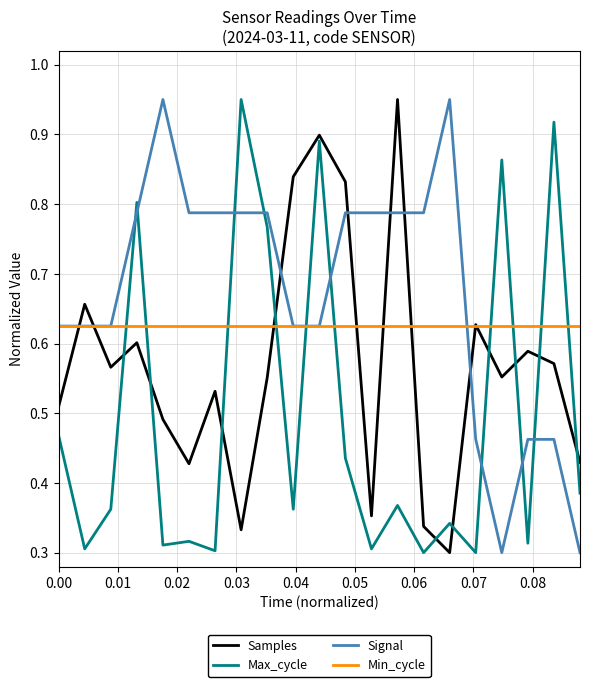

Rank the series by their average value, from lowest to highest.

Max_cycle, Samples, Min_cycle, Signal